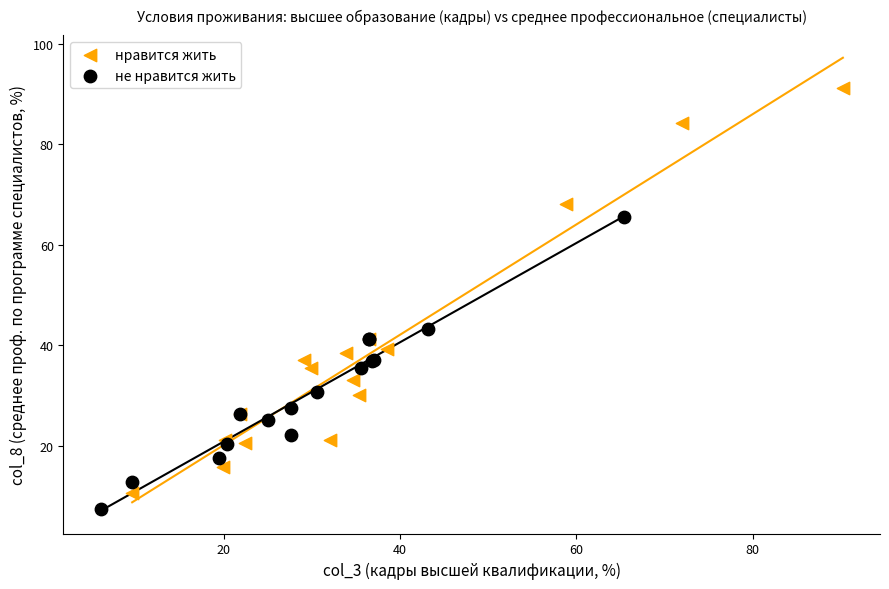

Which series has the widest spread of Y values?

нравится жить